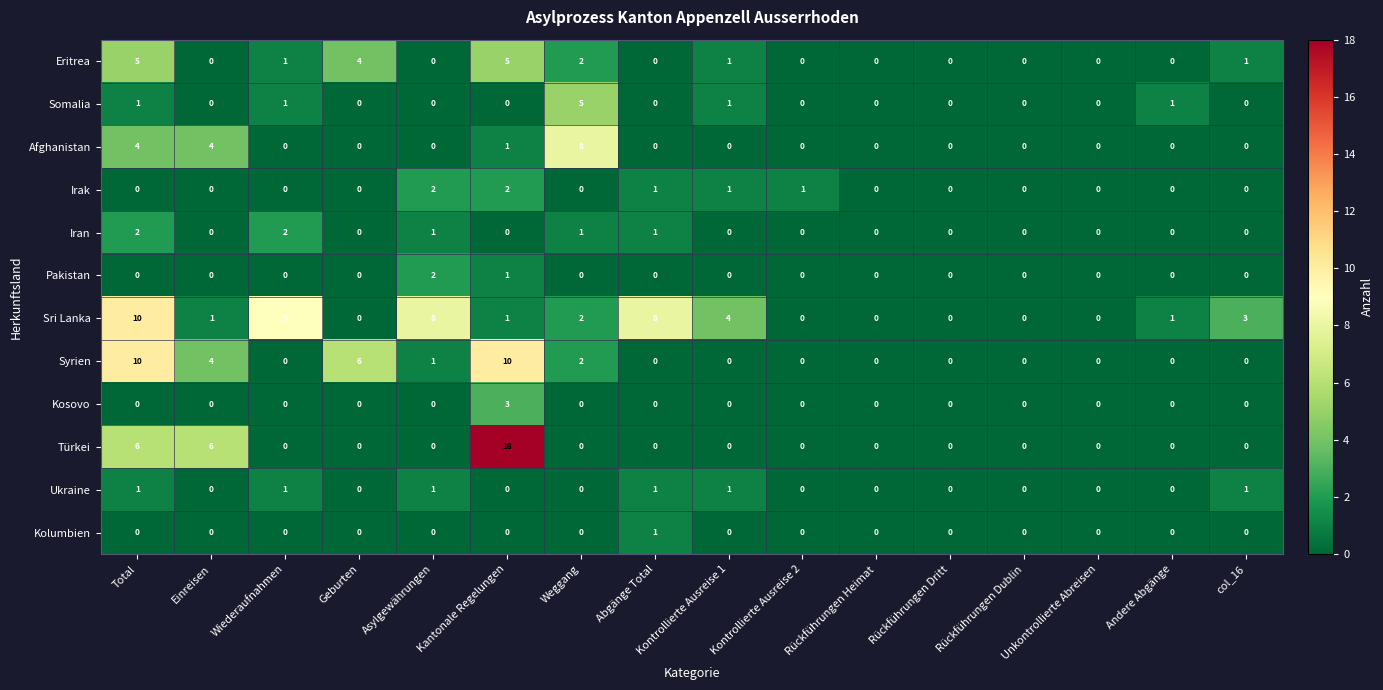

Is it true that Irak equals 0 at Rückführungen Heimat?

True